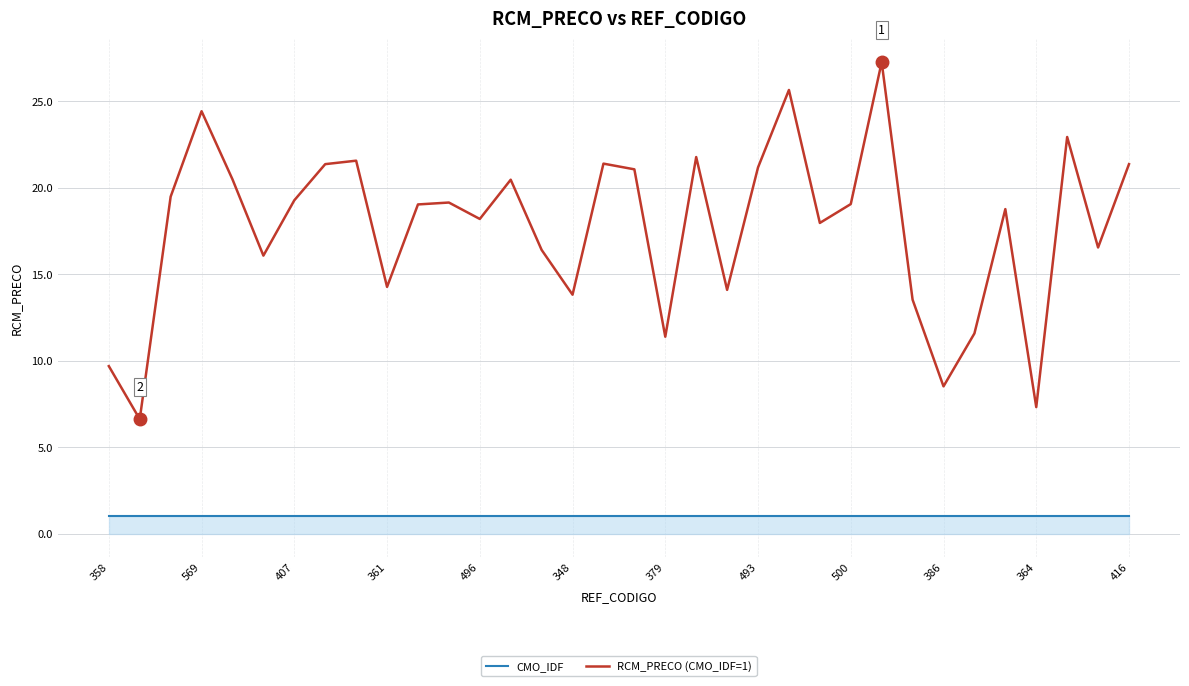

How many lines are shown in the chart?

2